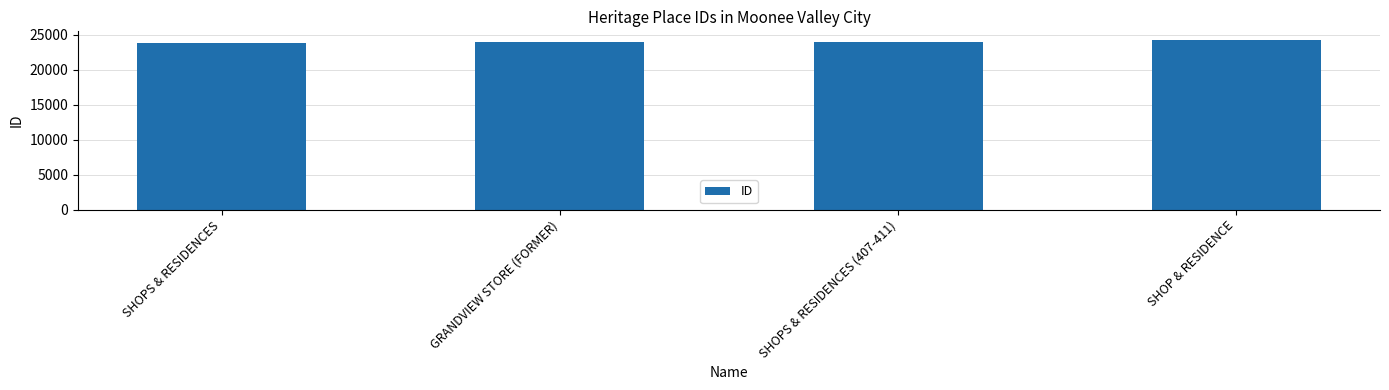

What is the sum of all values?

95961